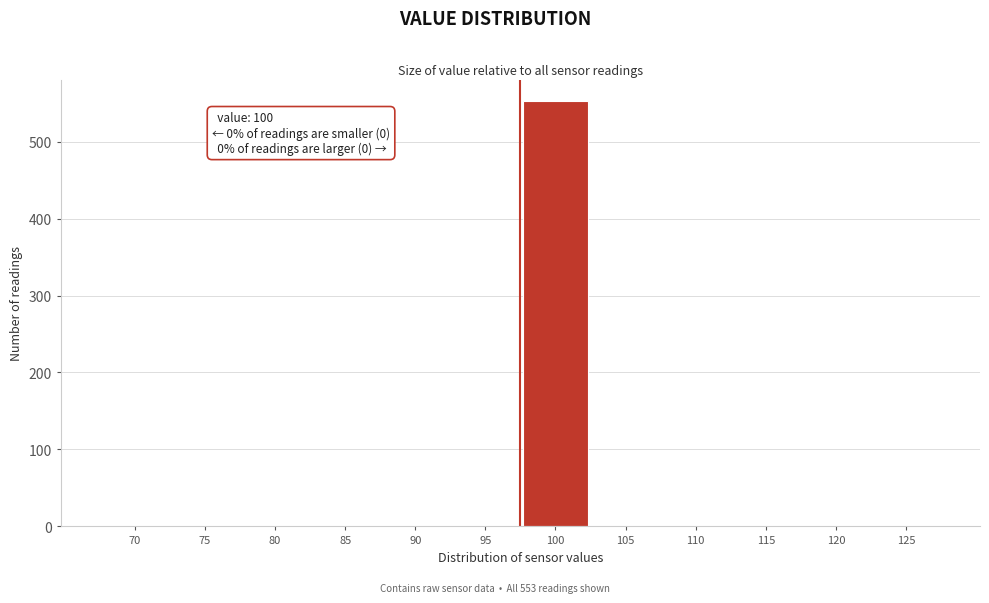

Reading left to right, transcribe all the data shown in this chart.

70=0	75=0	80=0	85=0	90=0	95=0	100=553	105=0	110=0	115=0	120=0	125=0